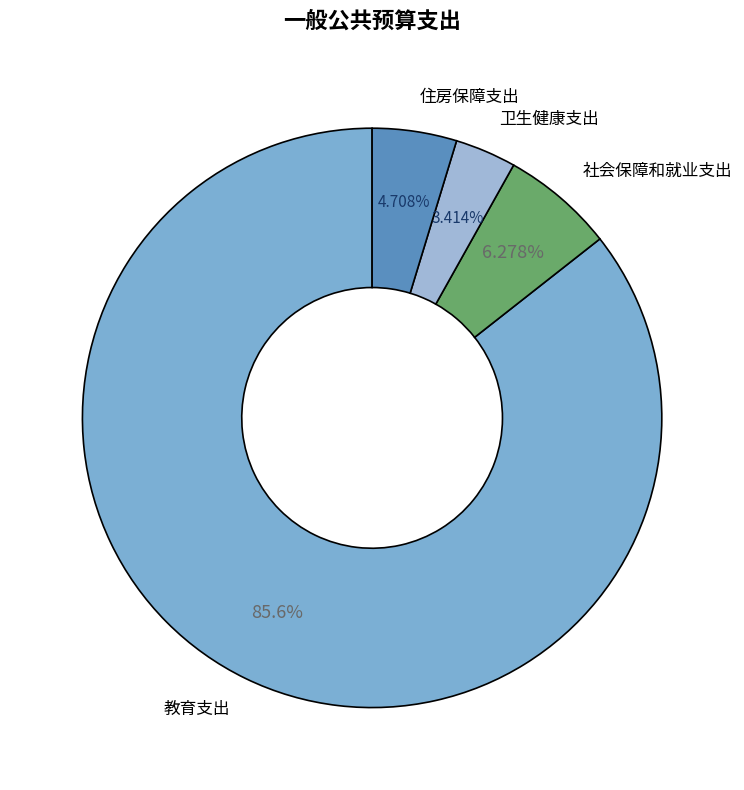

Between 社会保障和就业支出 and 教育支出, which is larger?

教育支出